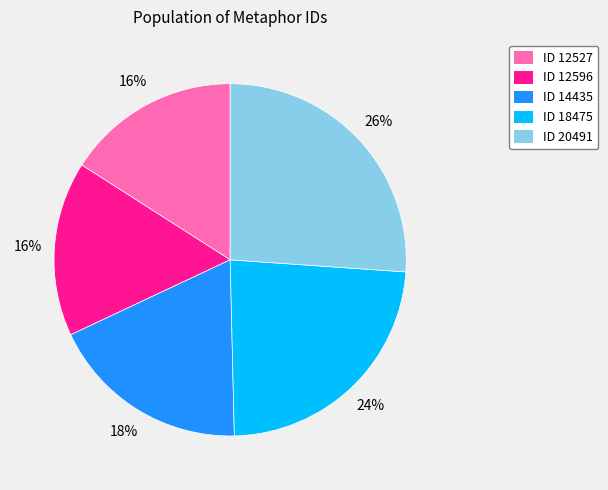

How many segments does this pie chart have?

5